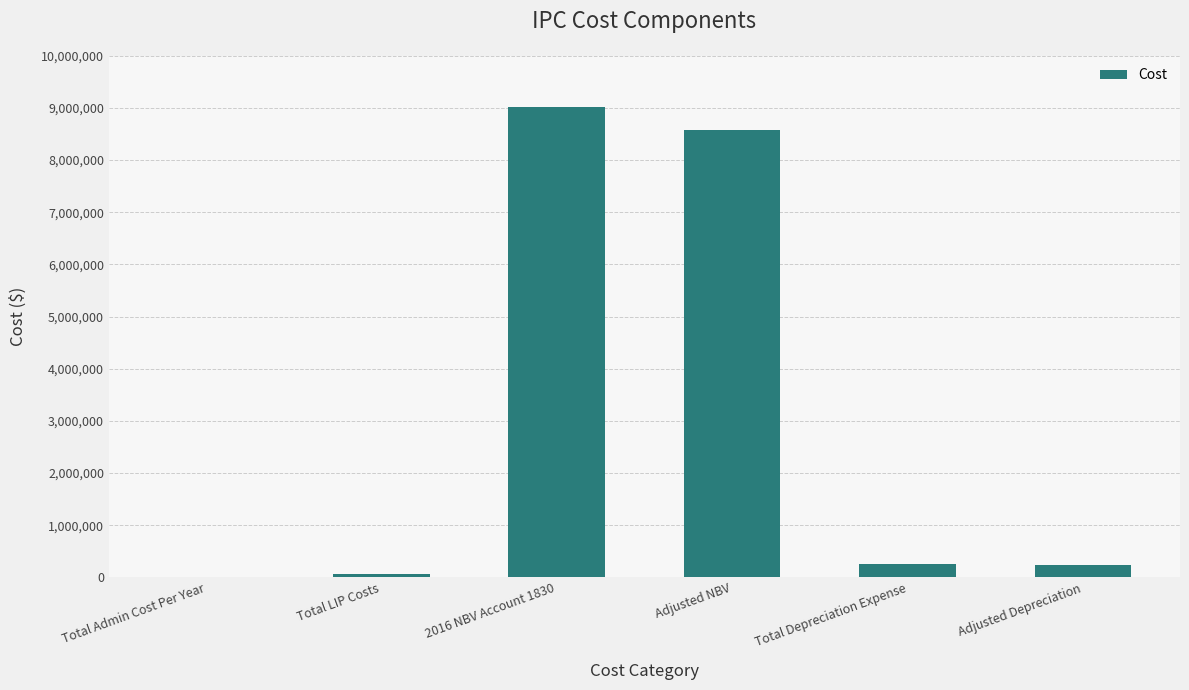

What is the sum of all values?

18158022.4